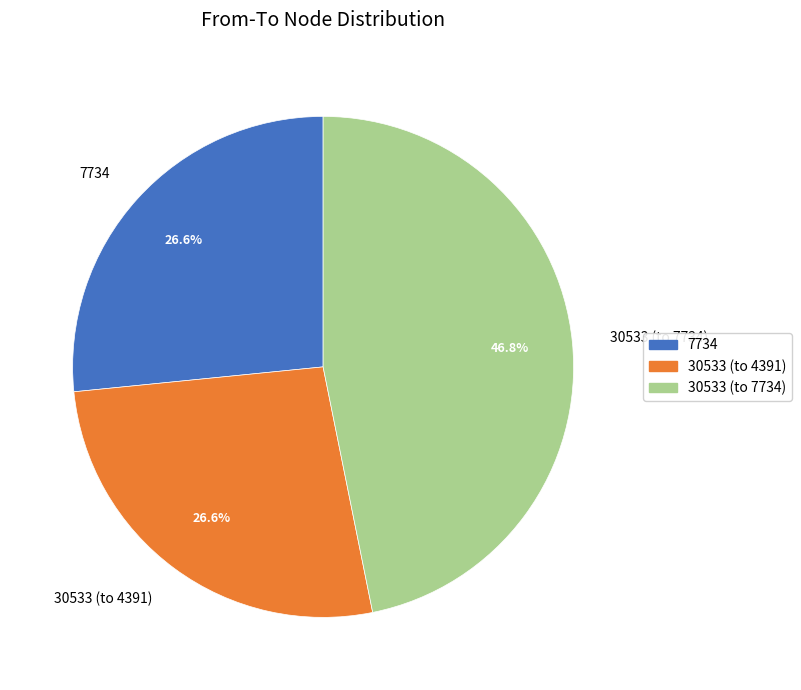

Approximately how many times larger is the value at 7734 compared to 30533 (to 7734)?

0.6